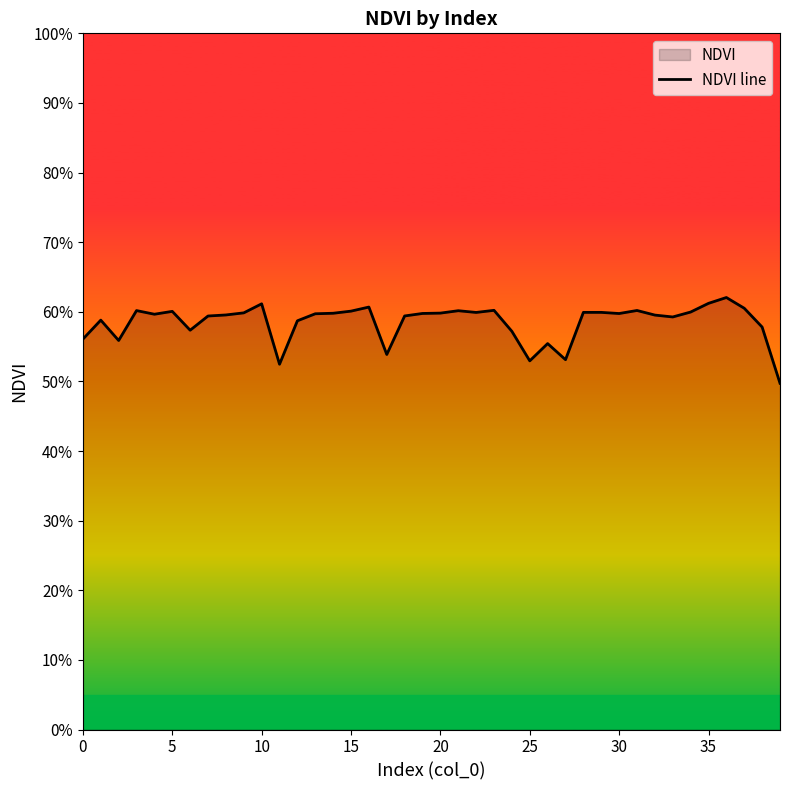

The chart shows a value of 0.2 at 28. True or false?

False